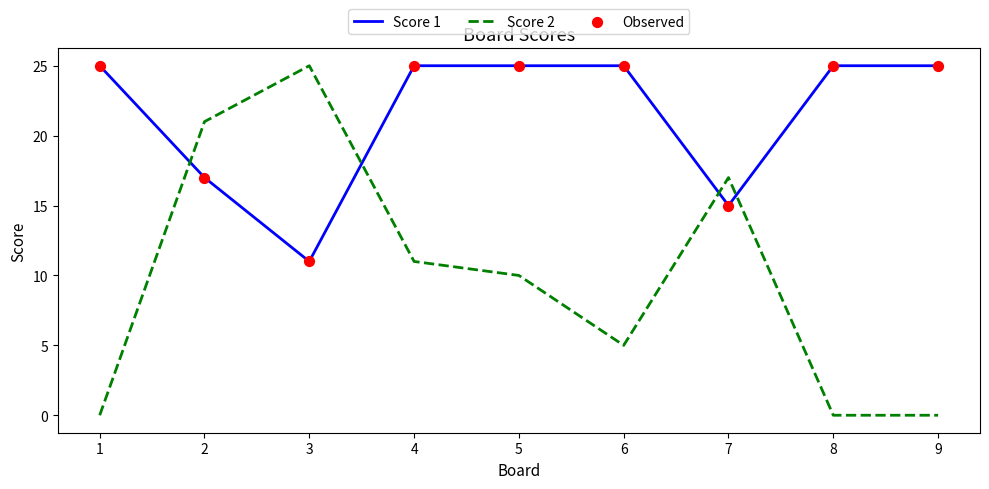

At which category is the sum across all series the highest?

2